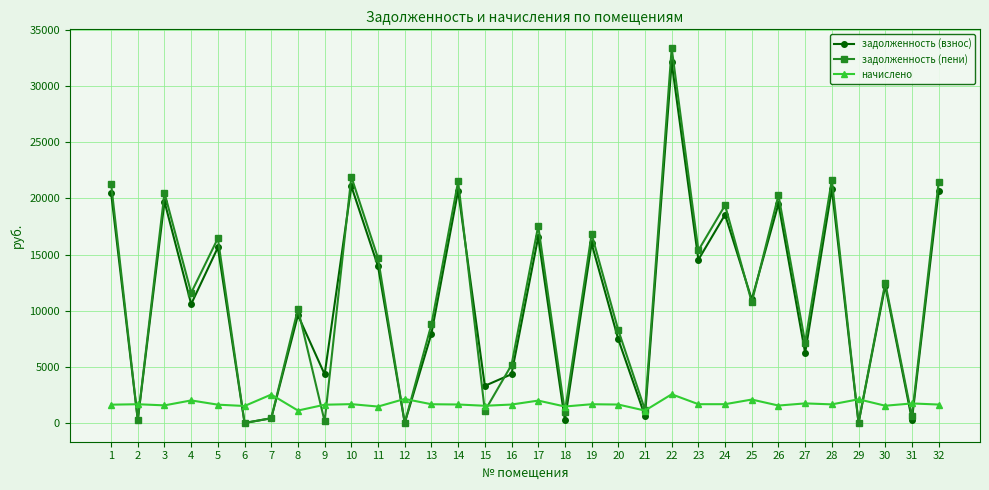

Which series has the widest spread of values?

задолженность (пени)